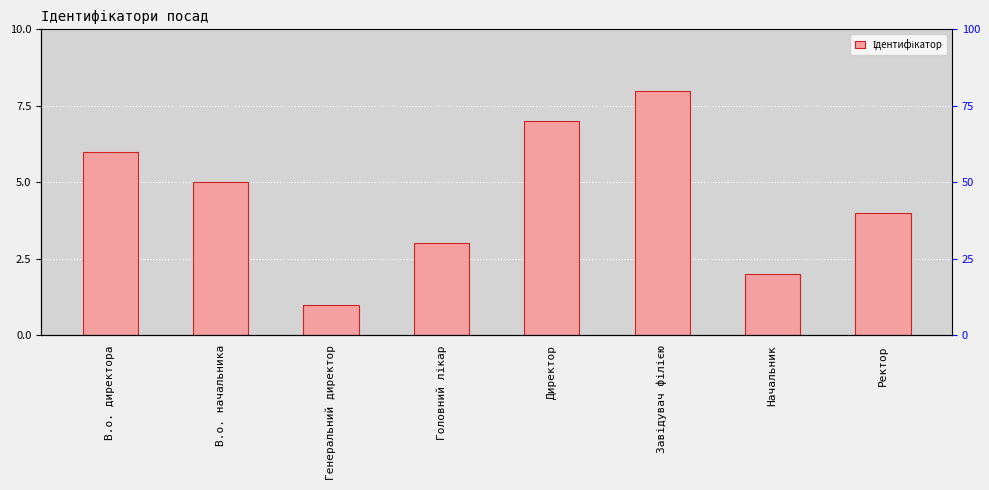

Is it true that the value at Ректор is 2?

False